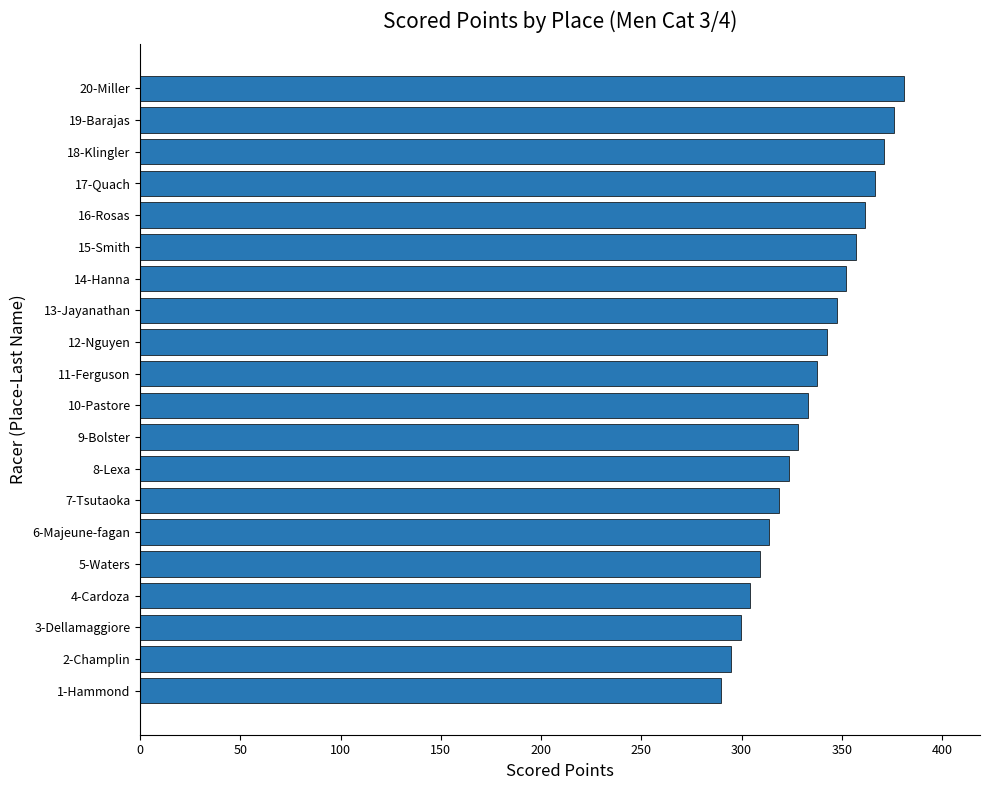

Does the chart contain stacked bars?

No